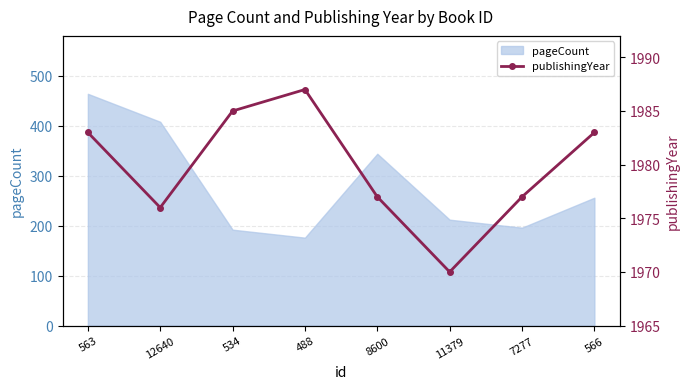

What position from the right is 563?

8